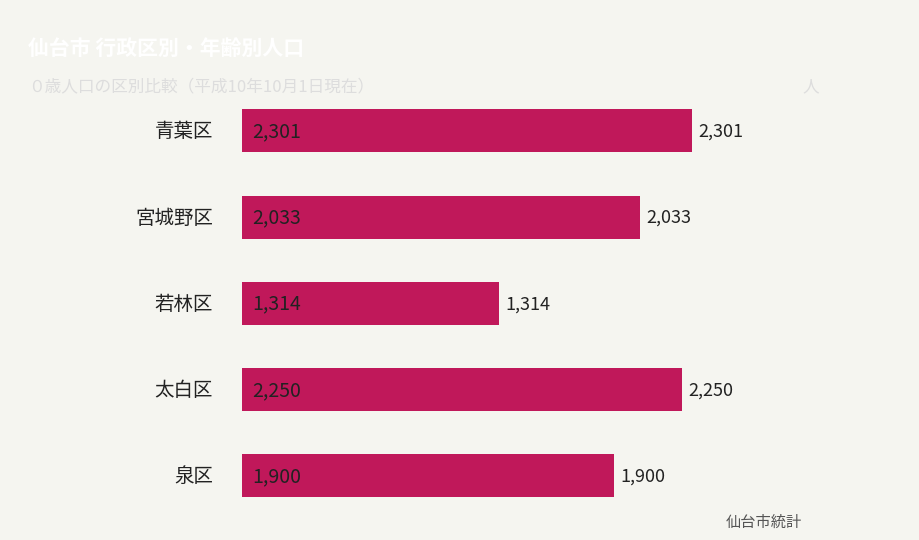

Are the bars horizontal?

Yes